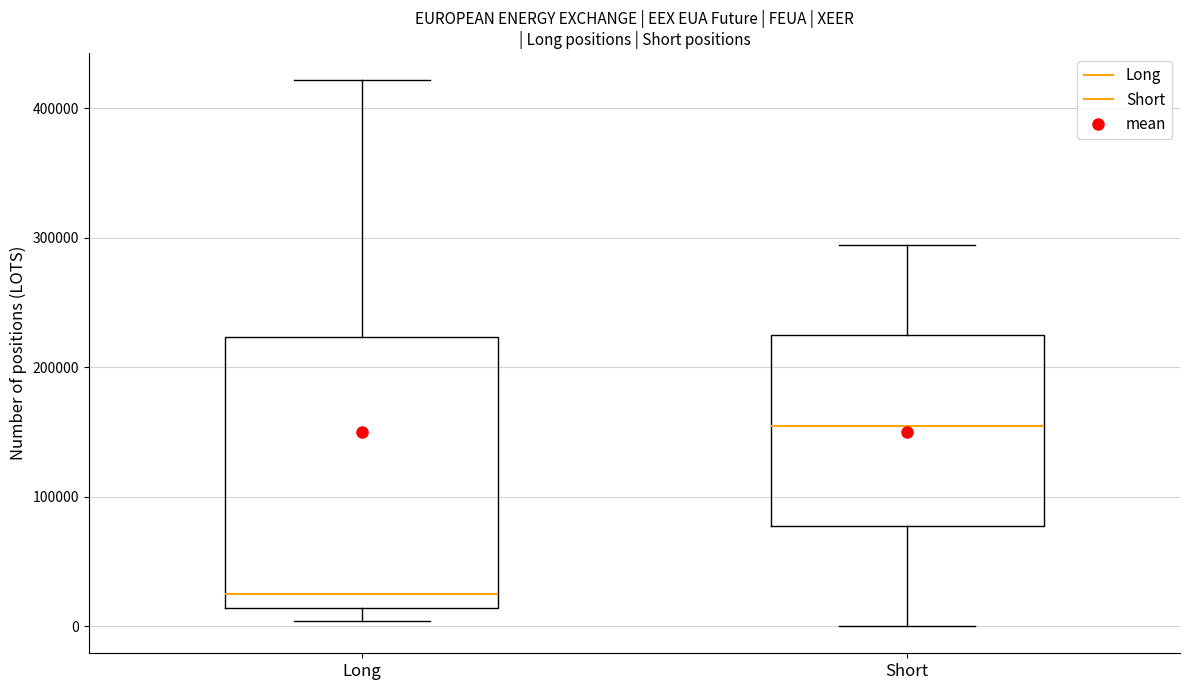

Which box's median line is the lowest?

Long